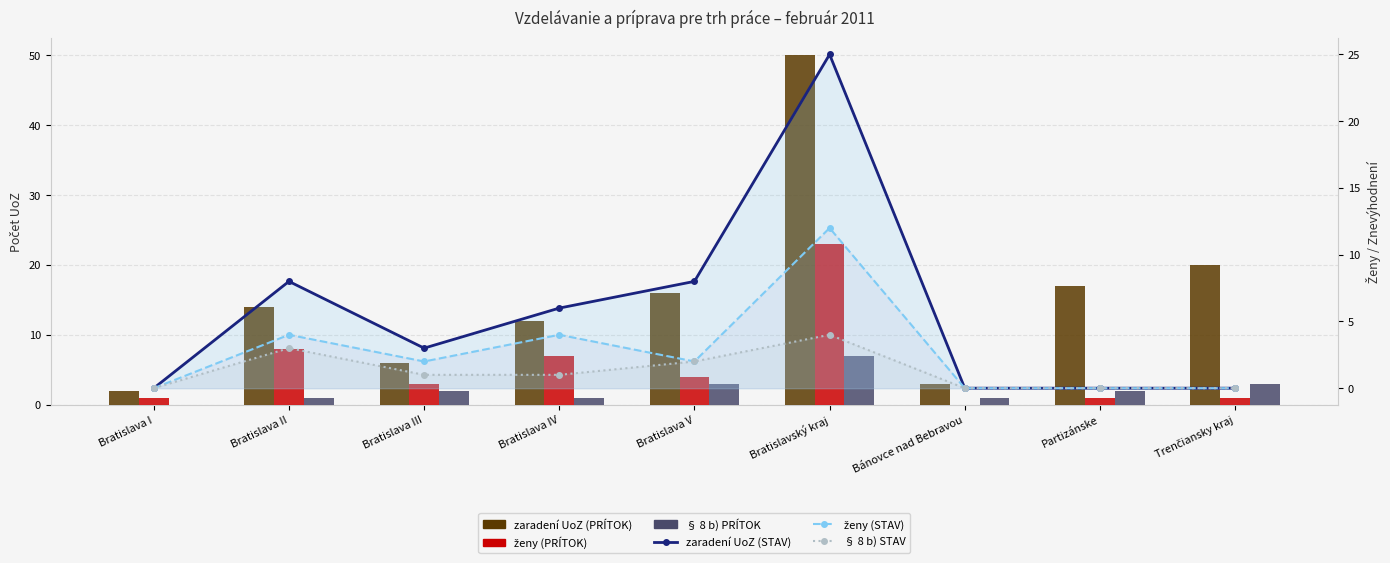

At how many categories does at least one series exceed 25?

1